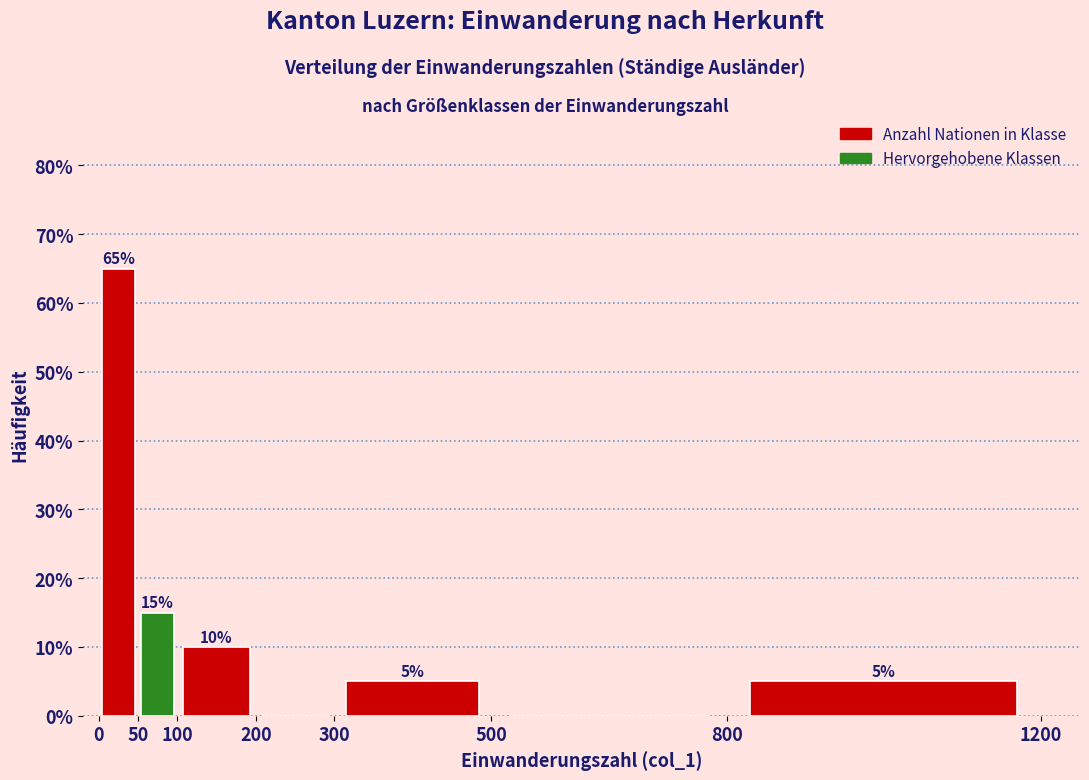

Over which range of the x-axis is the bar tallest?

0 to 50